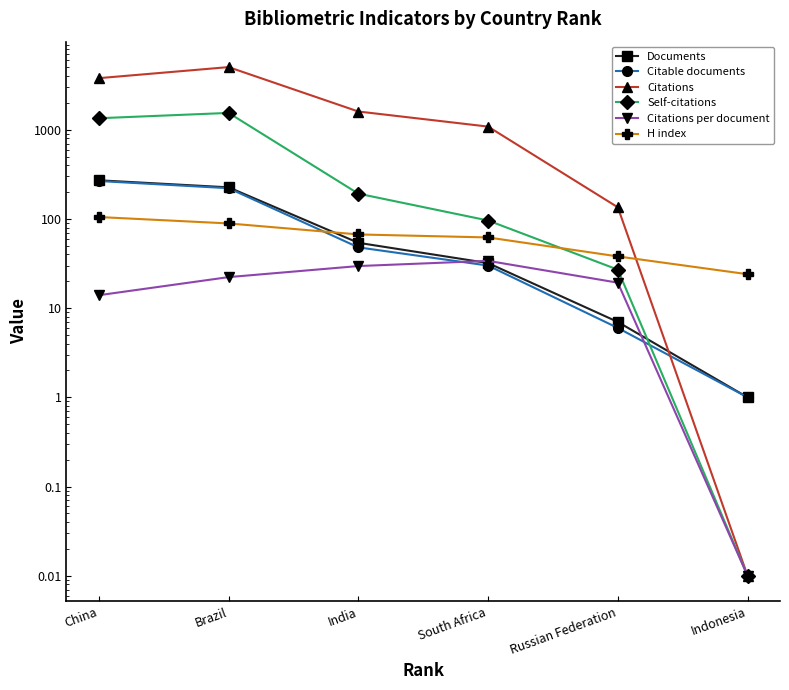

Between which two adjacent categories do Citations and Citable documents first intersect?

Russian Federation and Indonesia